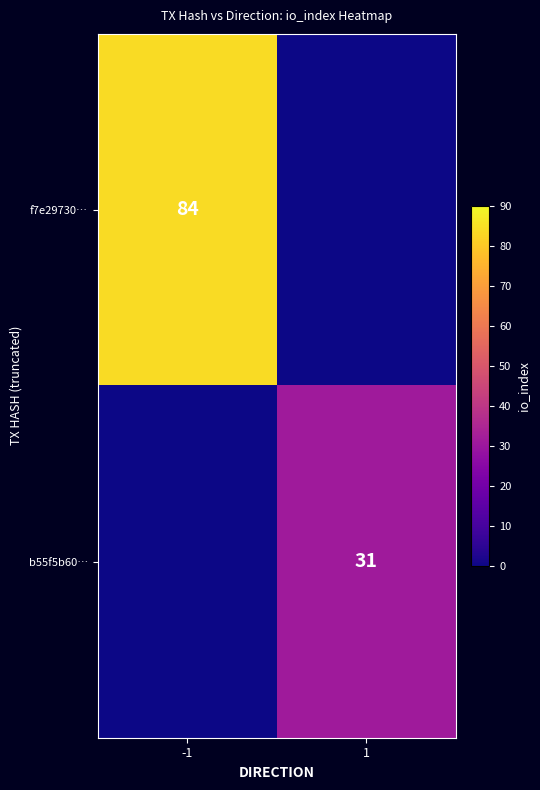

The value of b55f5b60… at 1 is 8. True or false?

False